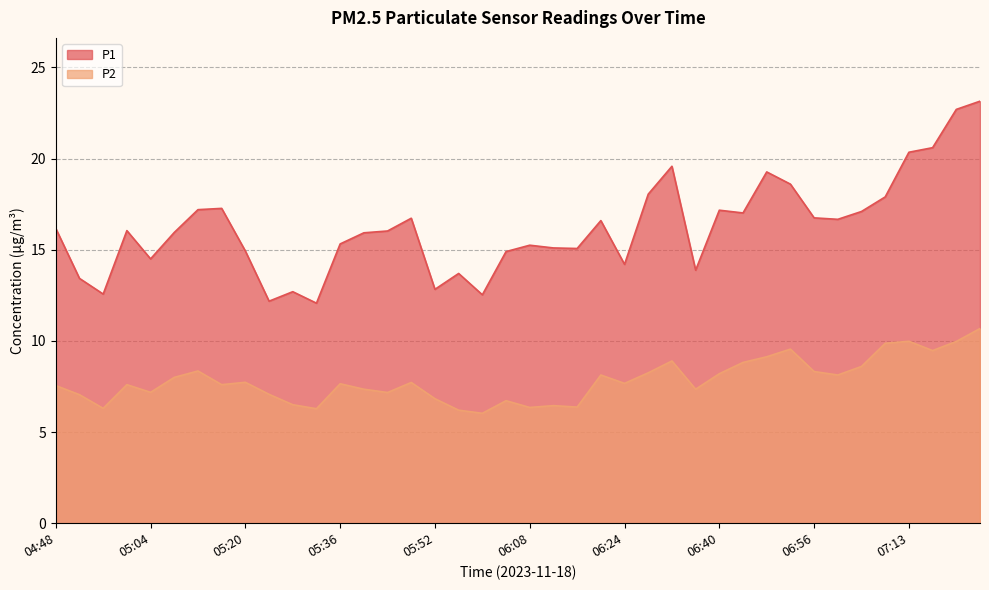

Reading right to left, what are all the values shown in this chart?

P1: 23.1	22.7	20.6	20.4	17.9	17.1	16.7	16.8	18.6	19.3	17.0	17.2	13.9	19.6	18.1	14.2	16.6	15.1	15.1	15.2	14.9	12.5	13.7	12.8	16.7	16.0	15.9	15.3	12.1	12.7	12.2	14.9	17.3	17.2	15.9	14.5	16.1	12.6	13.4	16.2
P2: 10.7	10.0	9.5	10.0	9.9	8.6	8.1	8.3	9.6	9.1	8.8	8.2	7.3	8.9	8.2	7.7	8.1	6.4	6.5	6.3	6.7	6.0	6.2	6.8	7.7	7.2	7.3	7.7	6.3	6.5	7.1	7.7	7.6	8.3	8.0	7.2	7.6	6.3	7.0	7.5